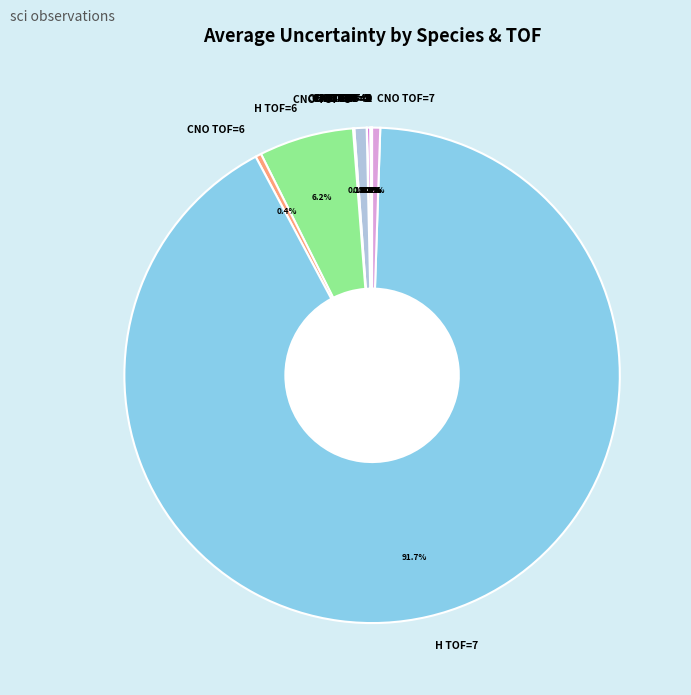

Which slice is the largest?

H TOF=7